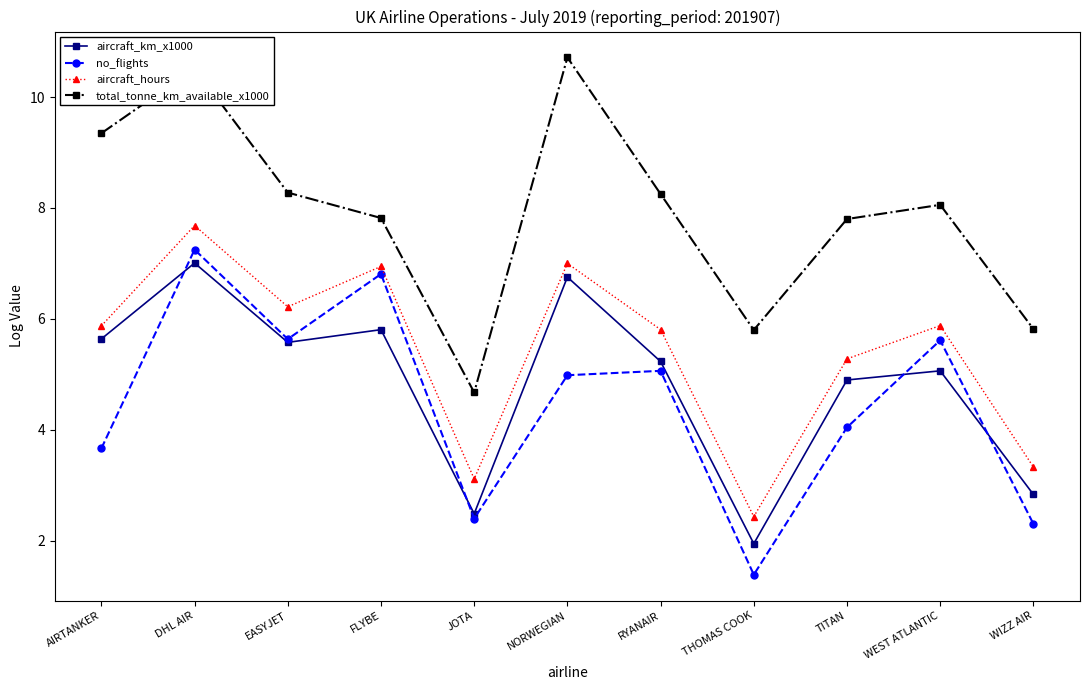

True or false: no_flights has a value of 8.6 at WEST ATLANTIC.

False